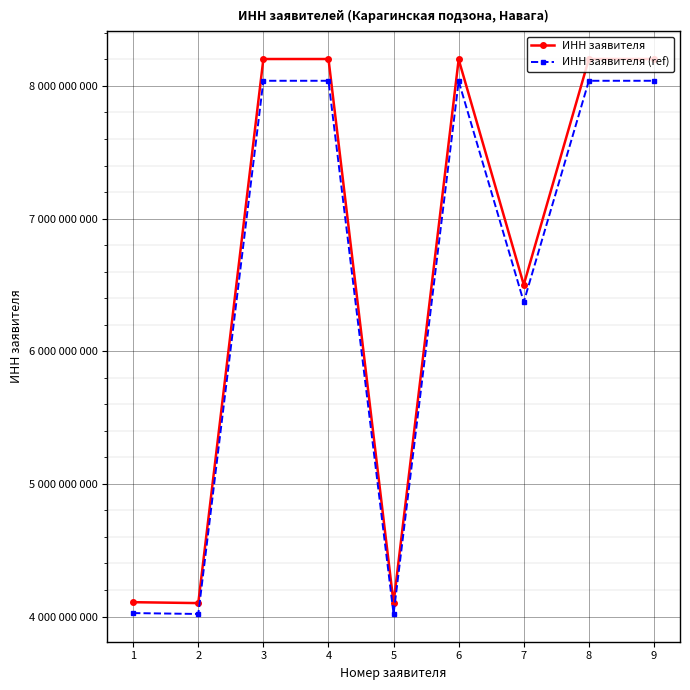

What are all the series names shown in the legend?

ИНН заявителя, ИНН заявителя (ref)